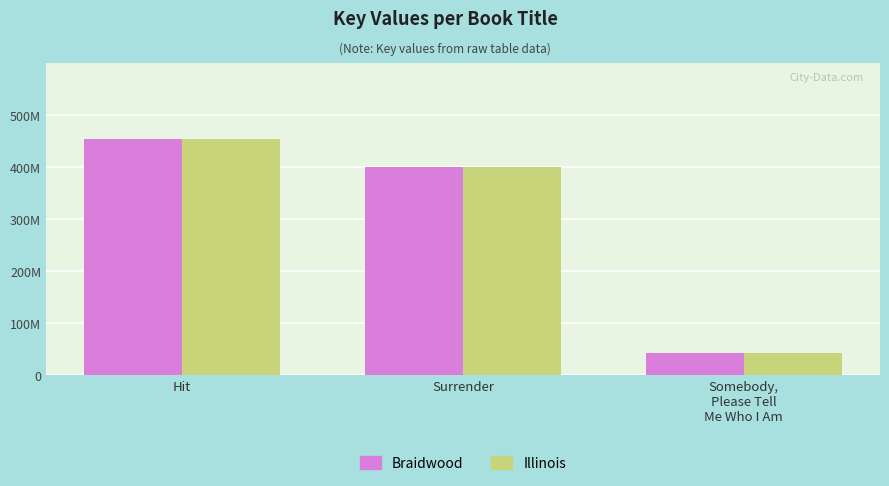

Are the bars grouped side by side (vs. stacked)?

Yes